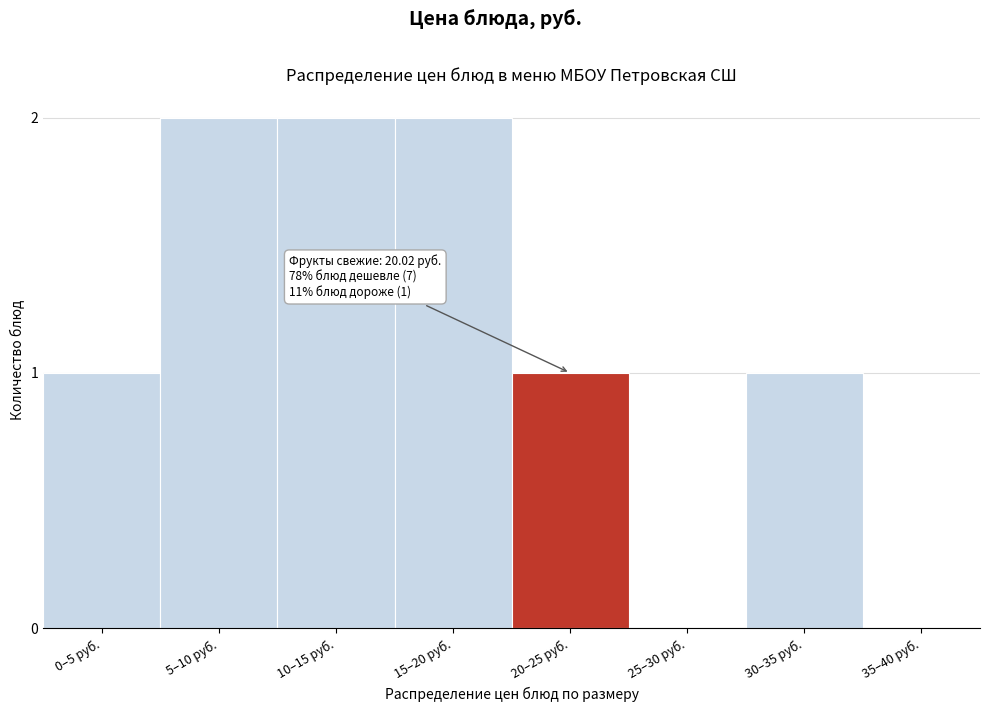

Reading left to right, transcribe all the data shown in this chart.

0–5 руб.=1	5–10 руб.=2	10–15 руб.=2	15–20 руб.=2	20–25 руб.=1	25–30 руб.=0	30–35 руб.=1	35–40 руб.=0